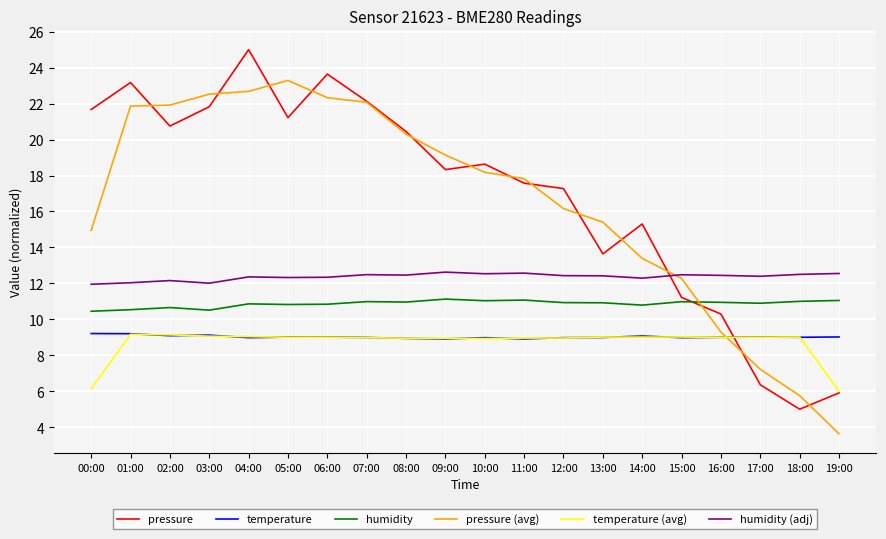

How many lines are shown in the chart?

6